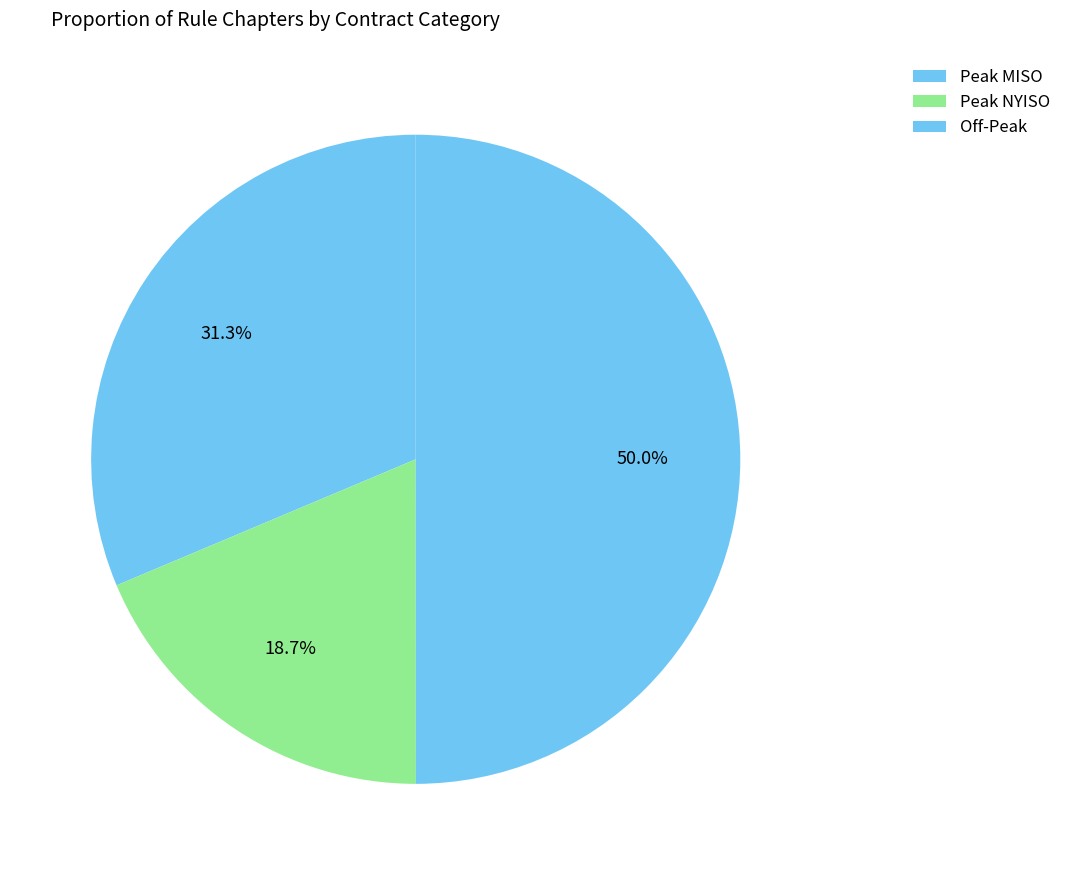

How many slices are in this pie chart?

3